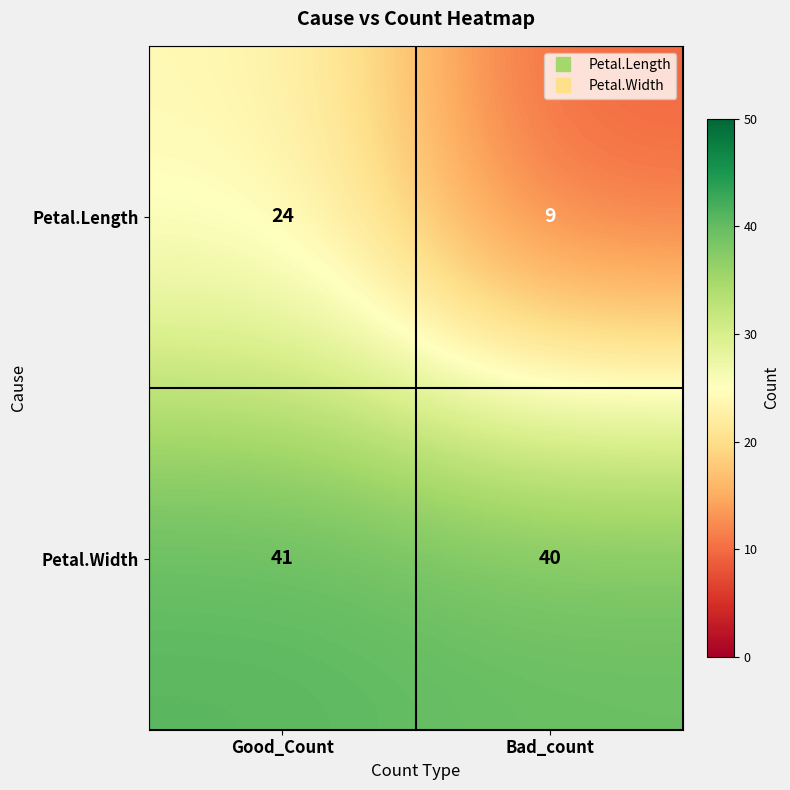

At how many categories does at least one series exceed 11?

2